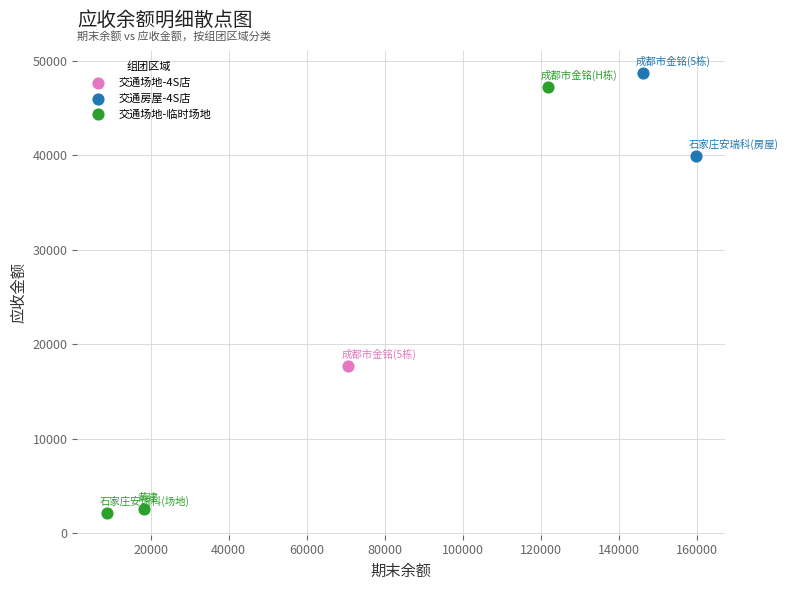

What are all the series names shown in the legend?

交通场地-4S店, 交通房屋-4S店, 交通场地-临时场地